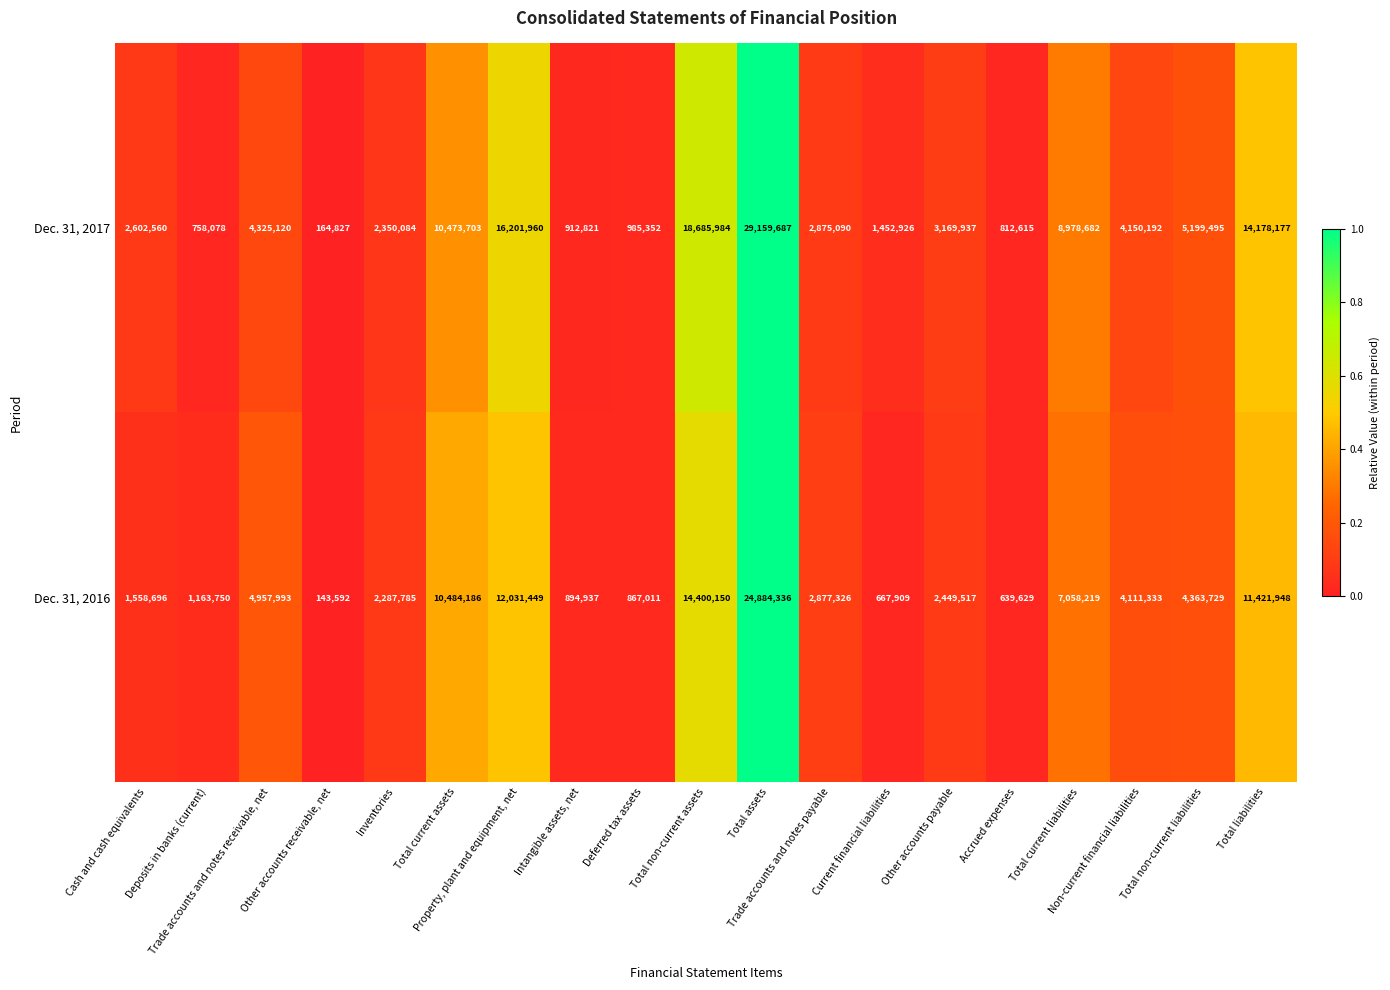

How many series are shown in this chart?

2